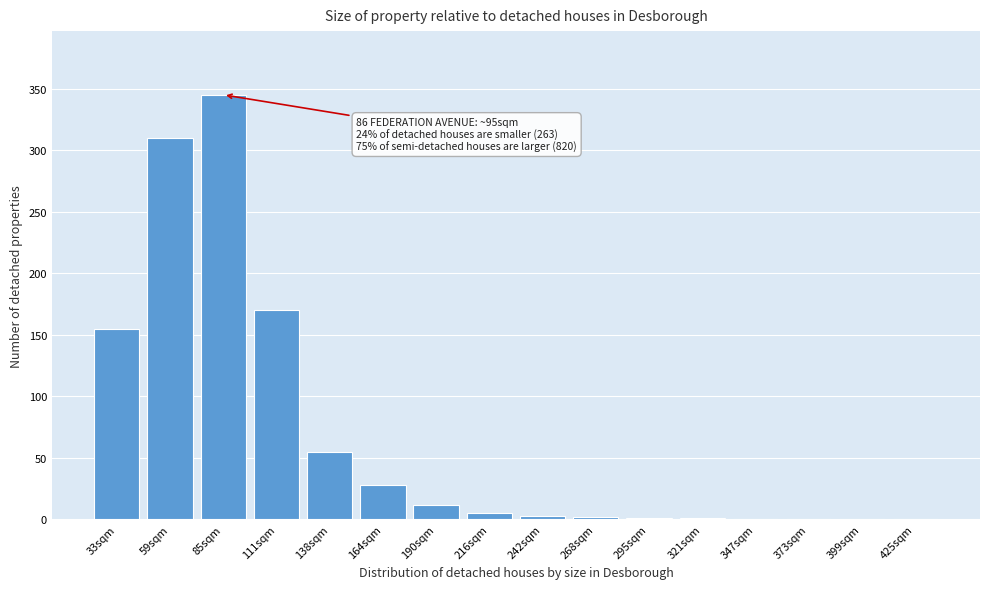

True or false: the data shows 303 at 111sqm.

False